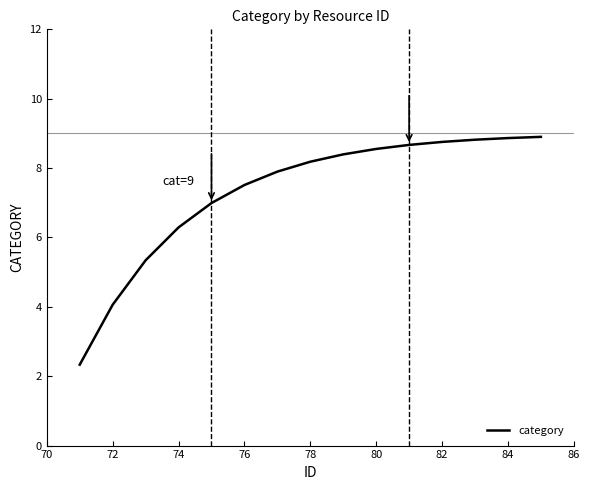

How many lines are shown in the chart?

1